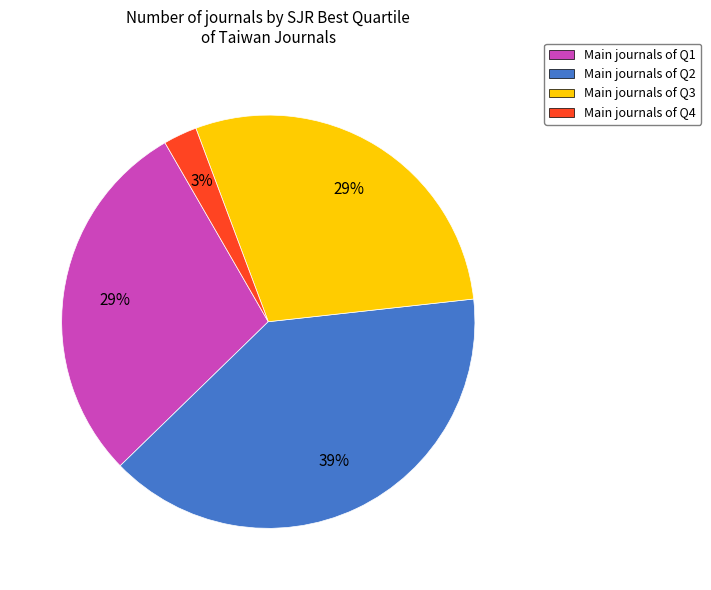

To the nearest percent, what is the average slice percentage?

25%